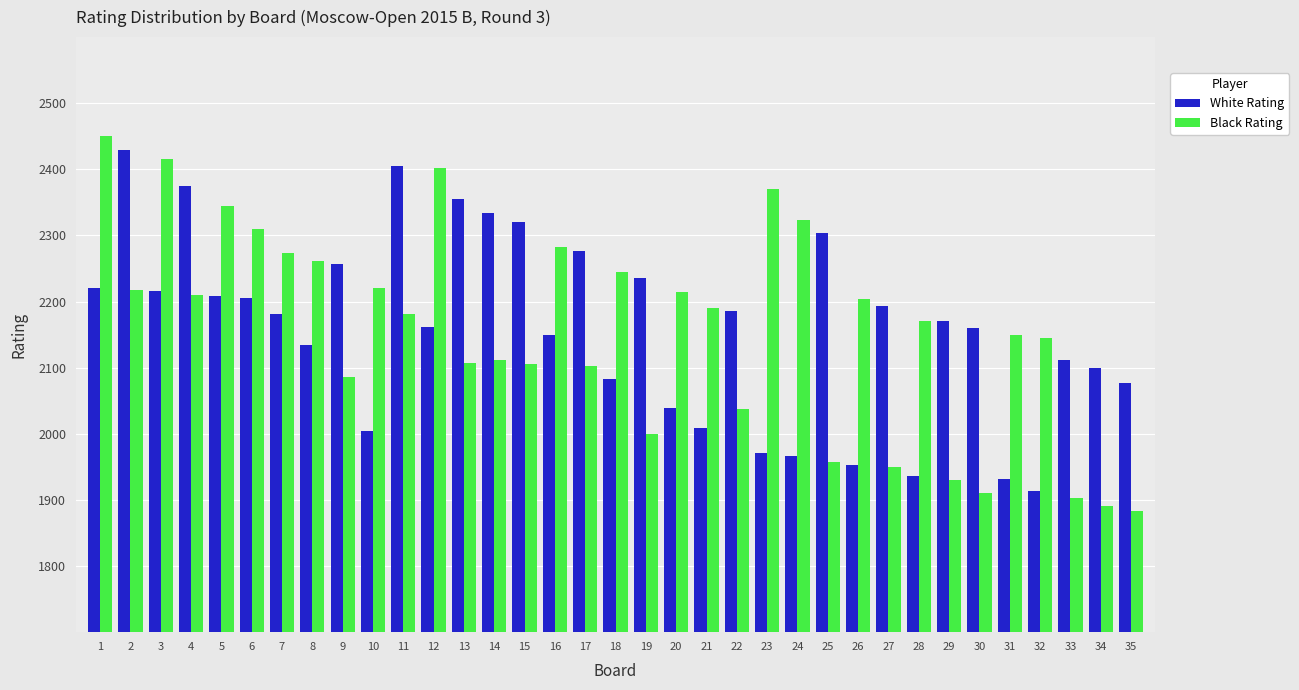

What is the maximum value for White Rating?

2429